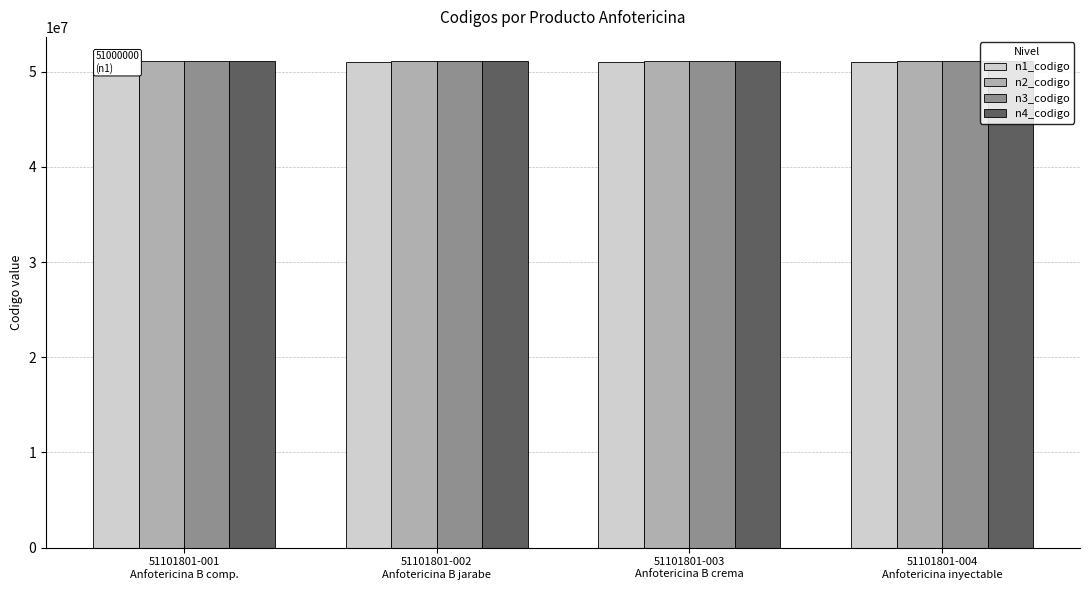

What is the sum of the n4_codigo values at 51101801-002
Anfotericina B jarabe and 51101801-004
Anfotericina inyectable?

102203602